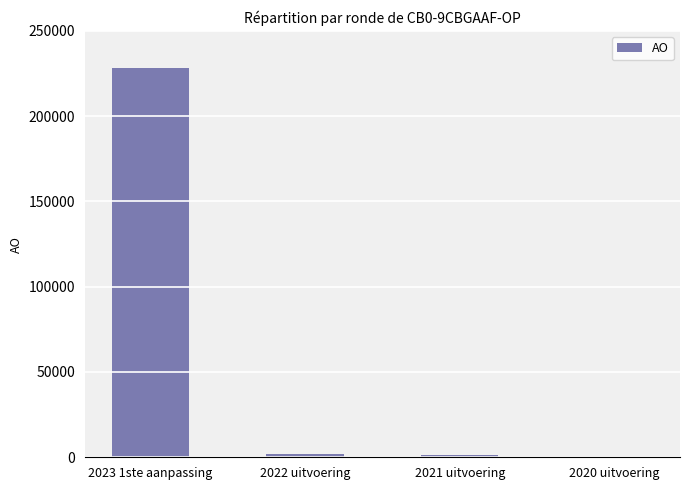

The value at 2023 1ste aanpassing is 409620. True or false?

False